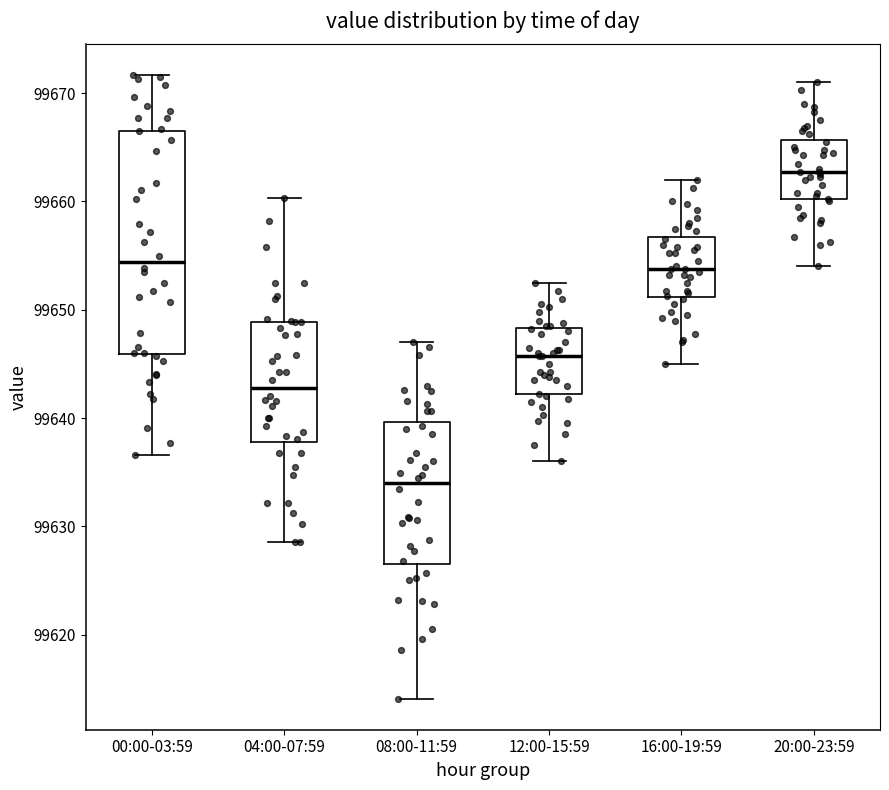

Which box is the tallest, from its lower edge to its upper edge?

00:00-03:59